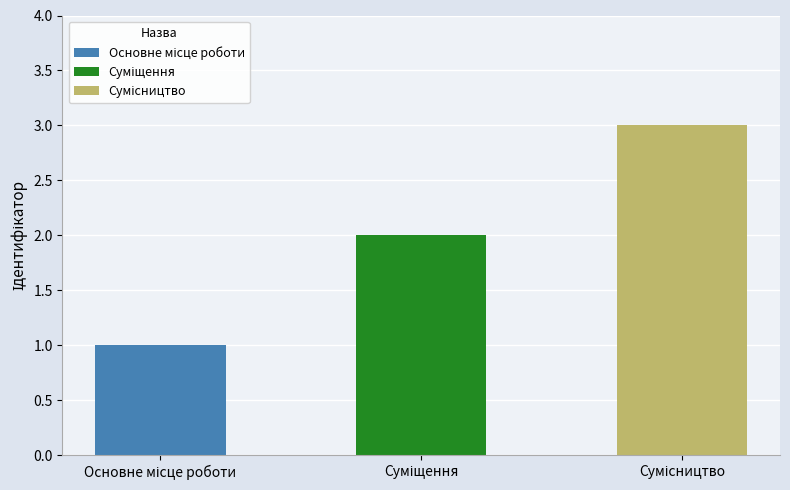

What is the sum of all values?

6